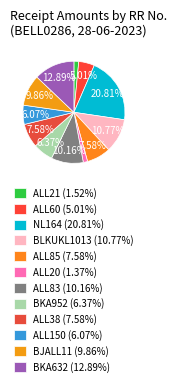

How many slices are in this pie chart?

12